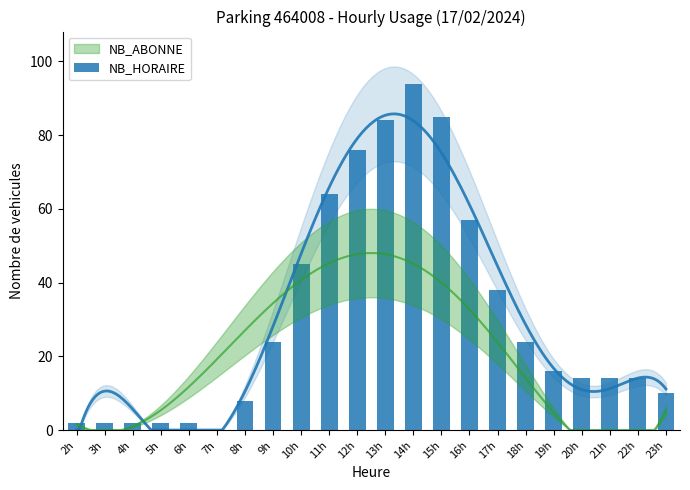

Between 2h and 16h, which is larger?

16h